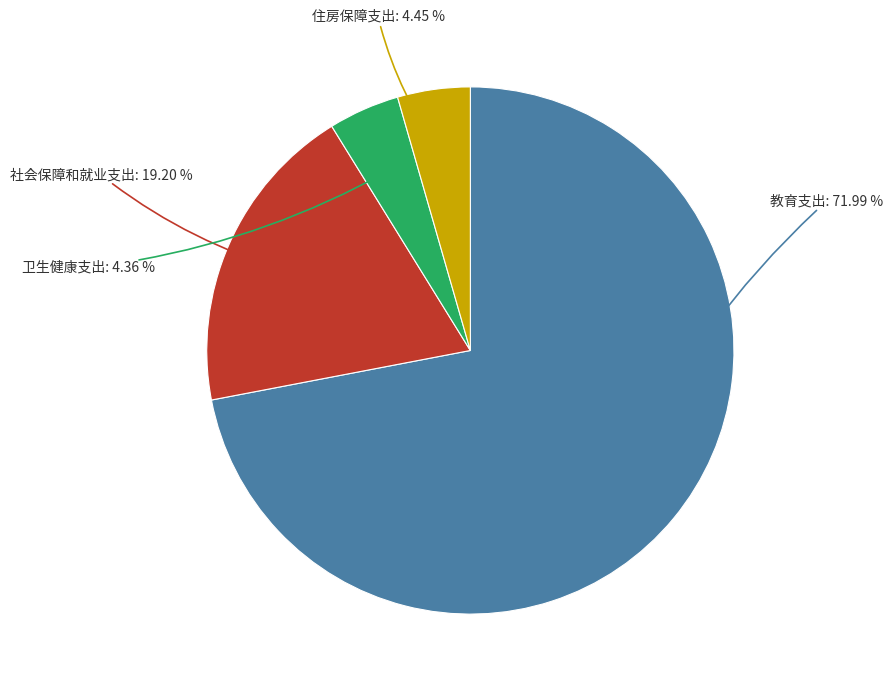

Is there a majority slice in this chart?

Yes